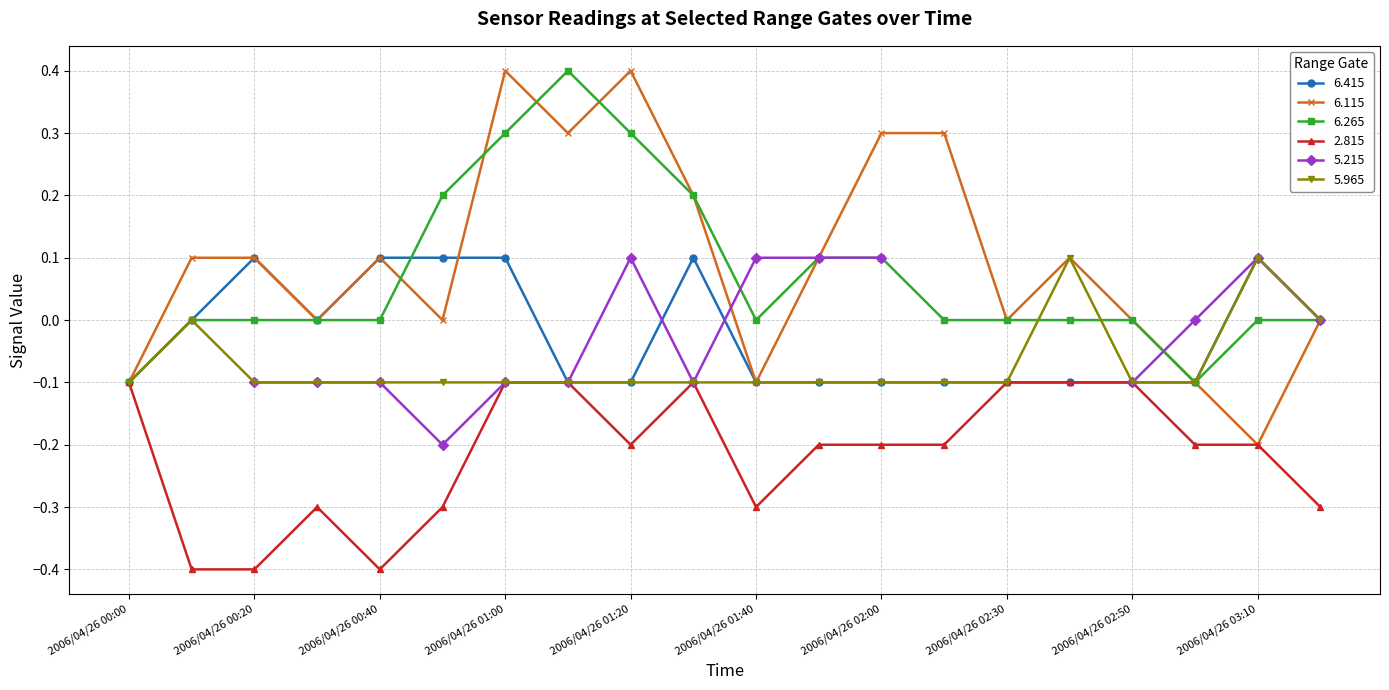

How many interior local valleys does the 6.115 series have?

6